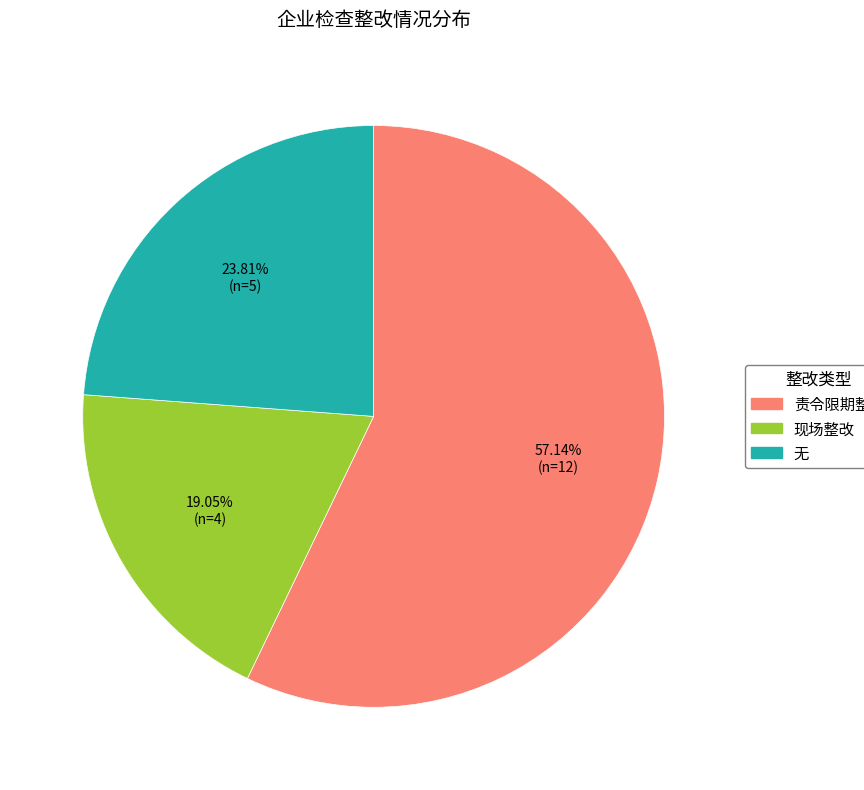

What is the ratio of the value at 责令限期整改 to the value at 现场整改?

3.0